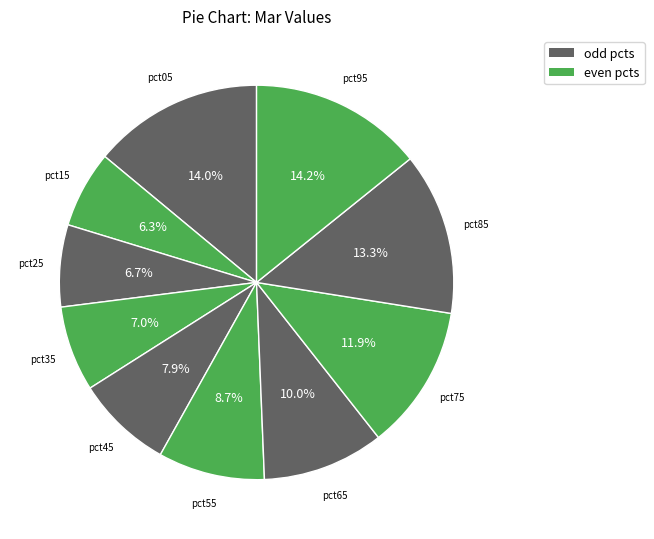

To the nearest percent, what is the difference between the largest and smallest slice percentages?

8%